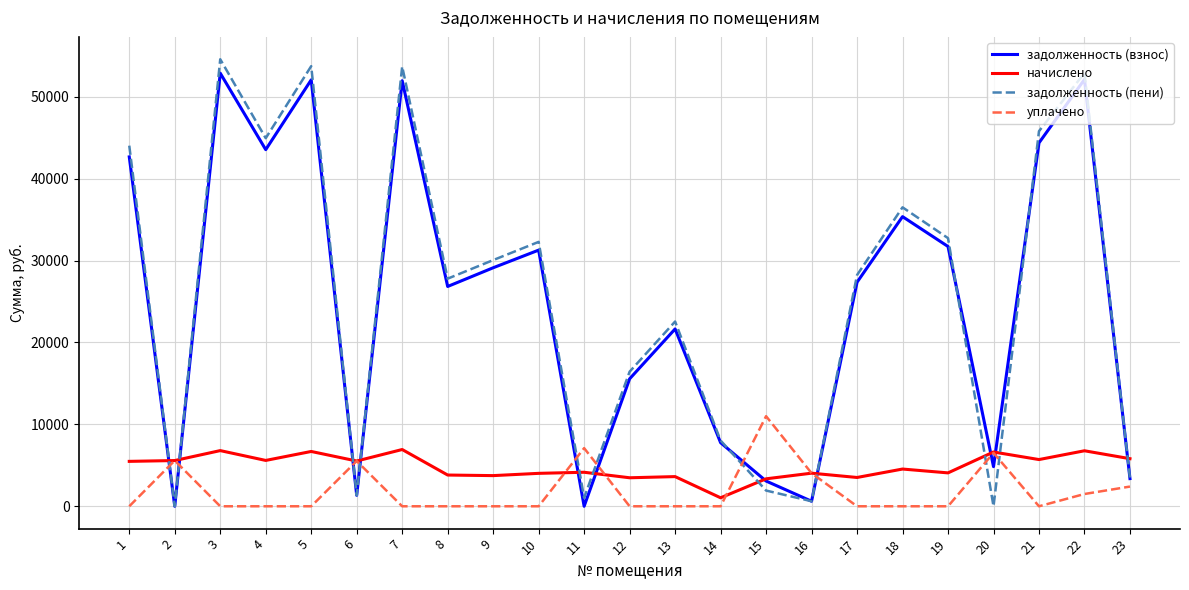

Is it true that задолженность (взнос) equals 19534.3 at 21?

False